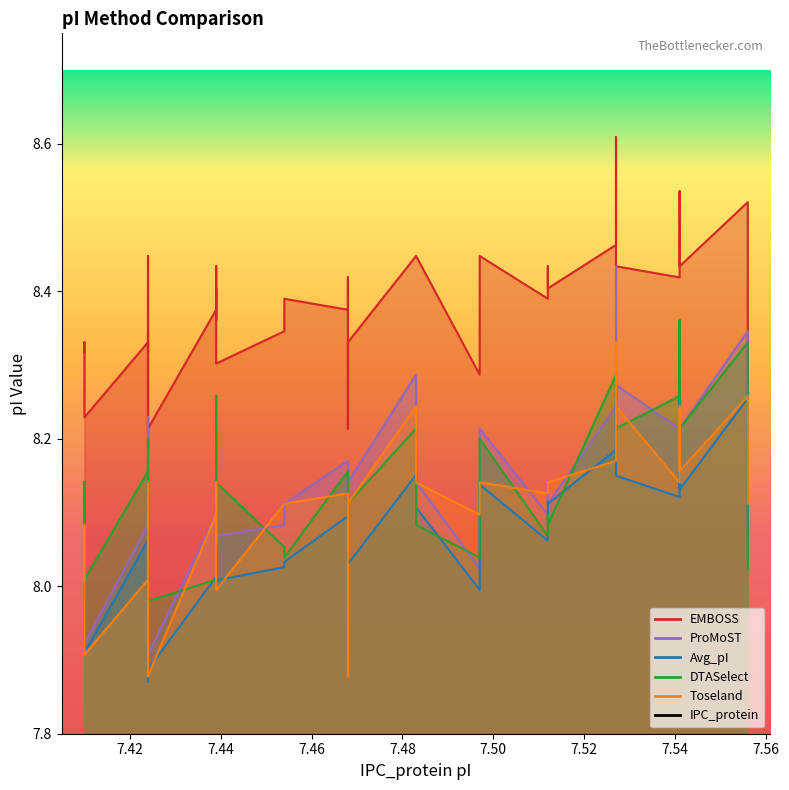

True or false: Toseland and ProMoST cross at least once.

True